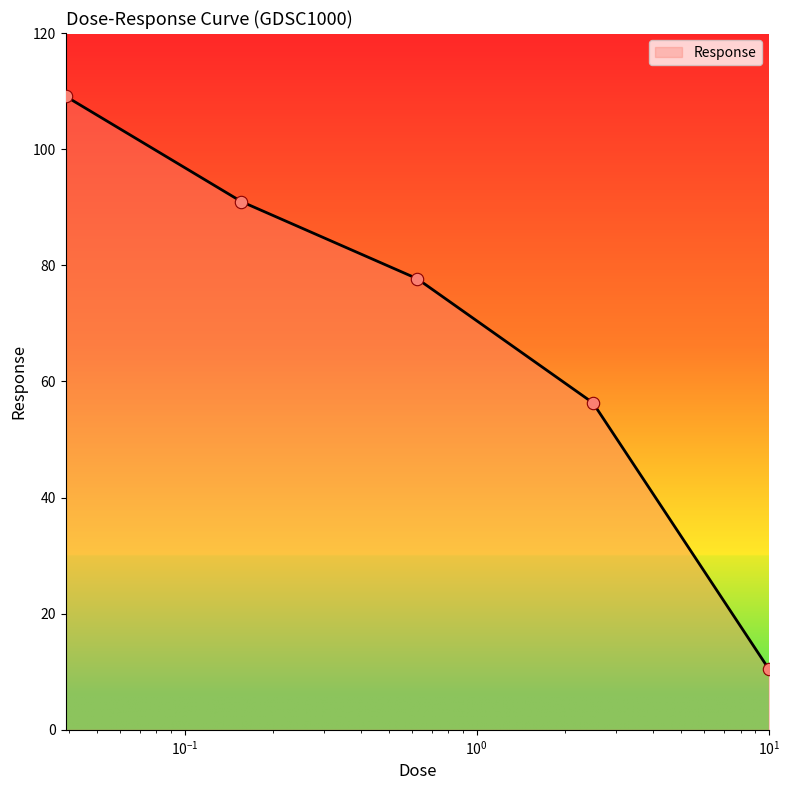

What is the sum of all values?

344.6